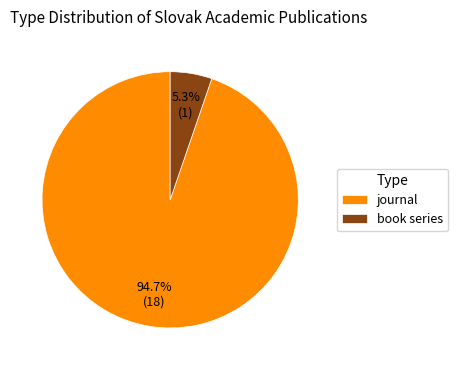

To the nearest percent, what percentage of the pie is journal?

95%